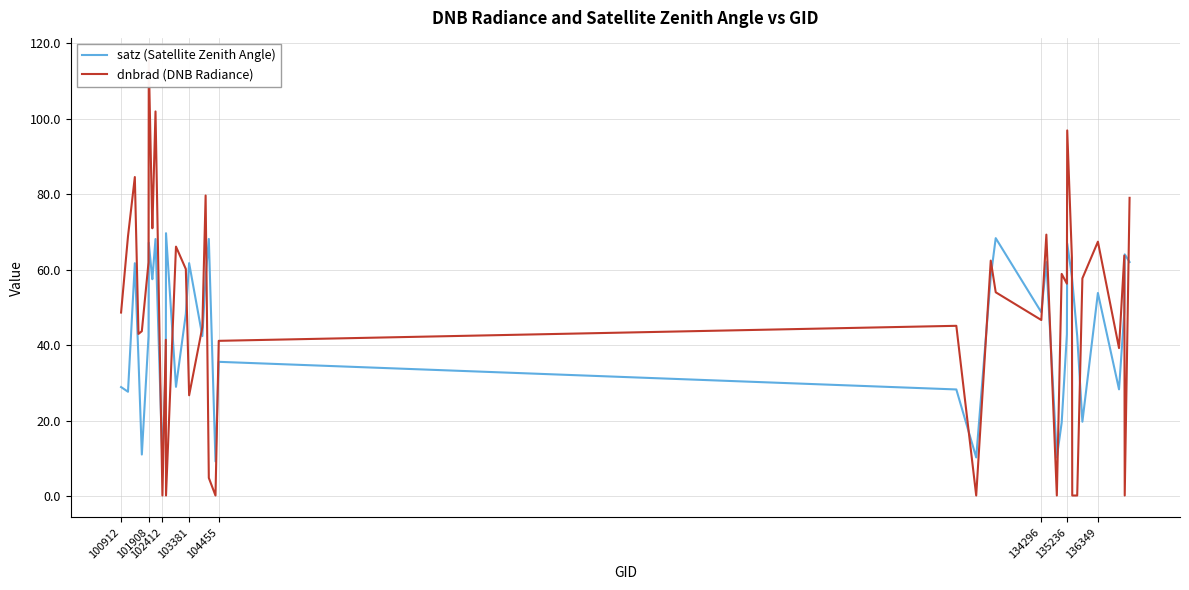

Reading right to left, transcribe all the data shown in this chart.

satz (Satellite Zenith Angle): 62.0	64.1	48.8	28.3	53.8	19.7	42.4	57.2	58.2	66.9	42.9	19.5	10.2	62.0	48.7	68.4	58.2	10.2	28.2	35.6	9.2	68.1	57.9	42.4	61.7	48.3	28.9	69.7	35.5	9.1	68.1	57.5	57.9	67.1	42.4	11.0	36.4	61.7	27.6	28.9
dnbrad (DNB Radiance): 79.0	0.1	63.7	39.2	67.4	57.7	0.1	0.1	63.1	96.9	56.3	58.9	0.1	69.3	46.7	54.0	62.4	0.1	45.1	41.1	0.1	4.8	79.7	44.7	26.7	60.2	66.1	0.1	41.4	0.1	101.9	71.0	73.5	115.7	61.9	43.7	43.0	84.6	68.9	48.6